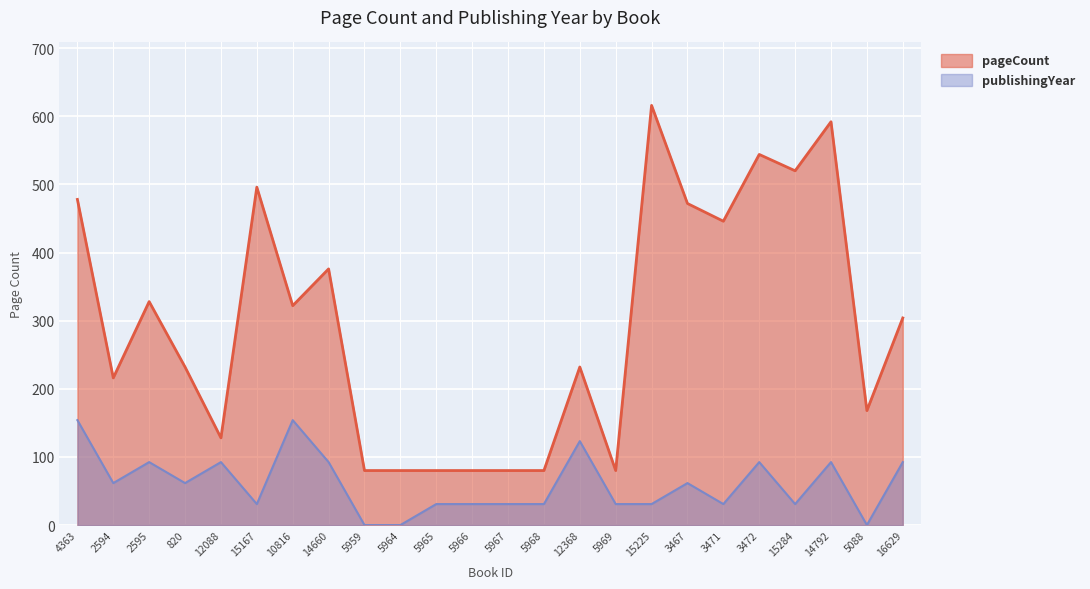

What is the difference between the highest and lowest values at 5969?

49.2